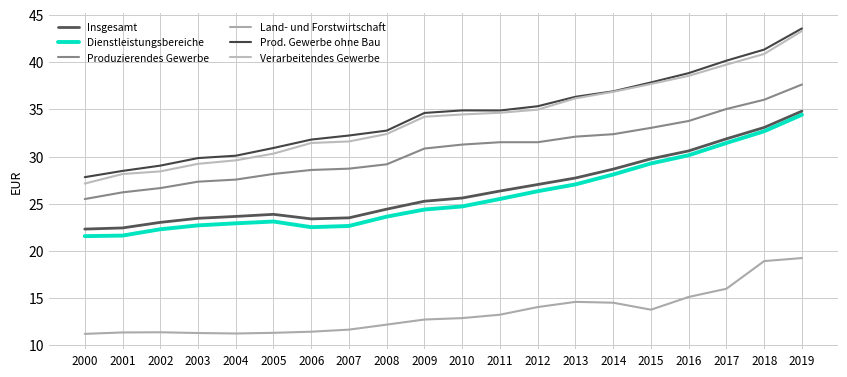

Which series has the largest range (max minus min)?

Verarbeitendes Gewerbe